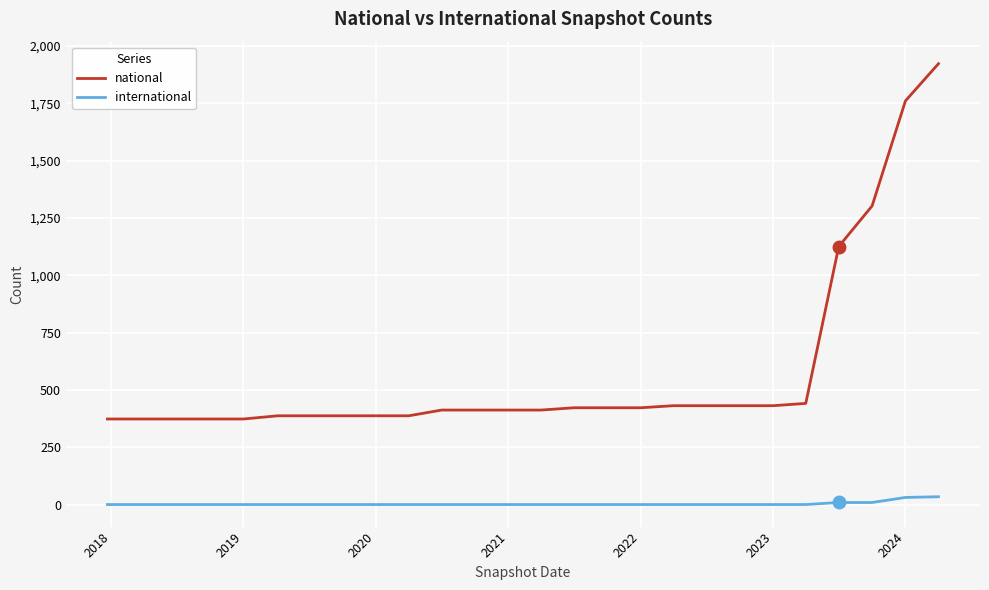

Which series has the largest total across all categories?

national